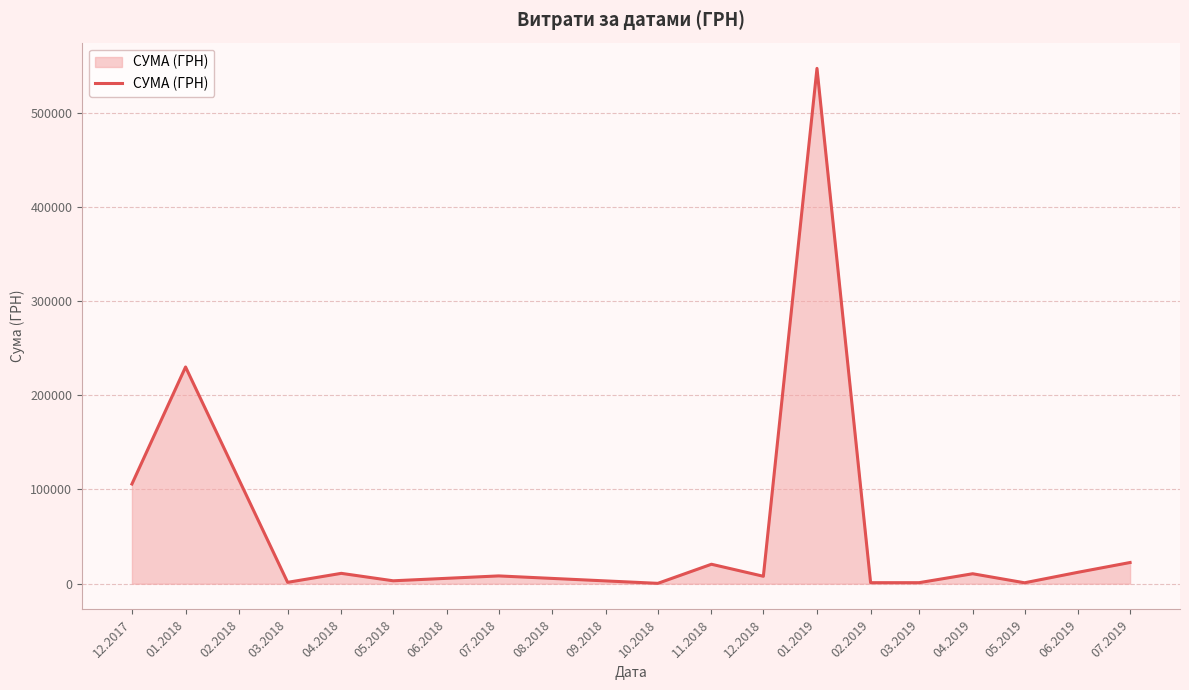

How many lines are shown in the chart?

1